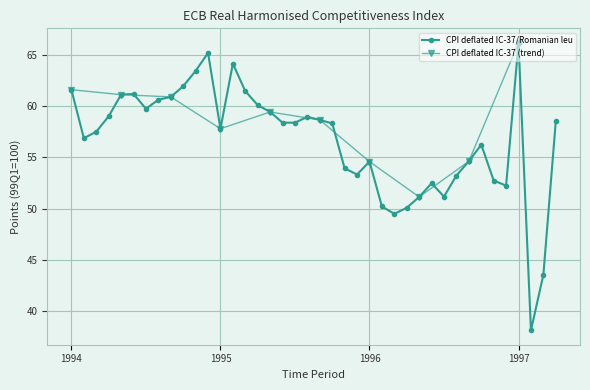

What is the highest value of the CPI deflated IC-37/Romanian leu series?

66.2